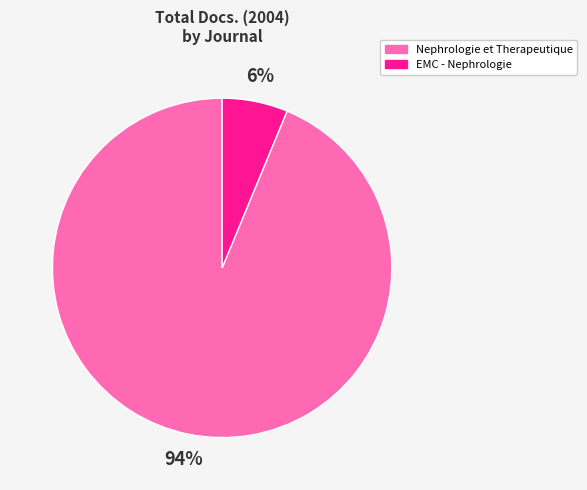

Is it true that EMC - Nephrologie is 1% of the pie?

False